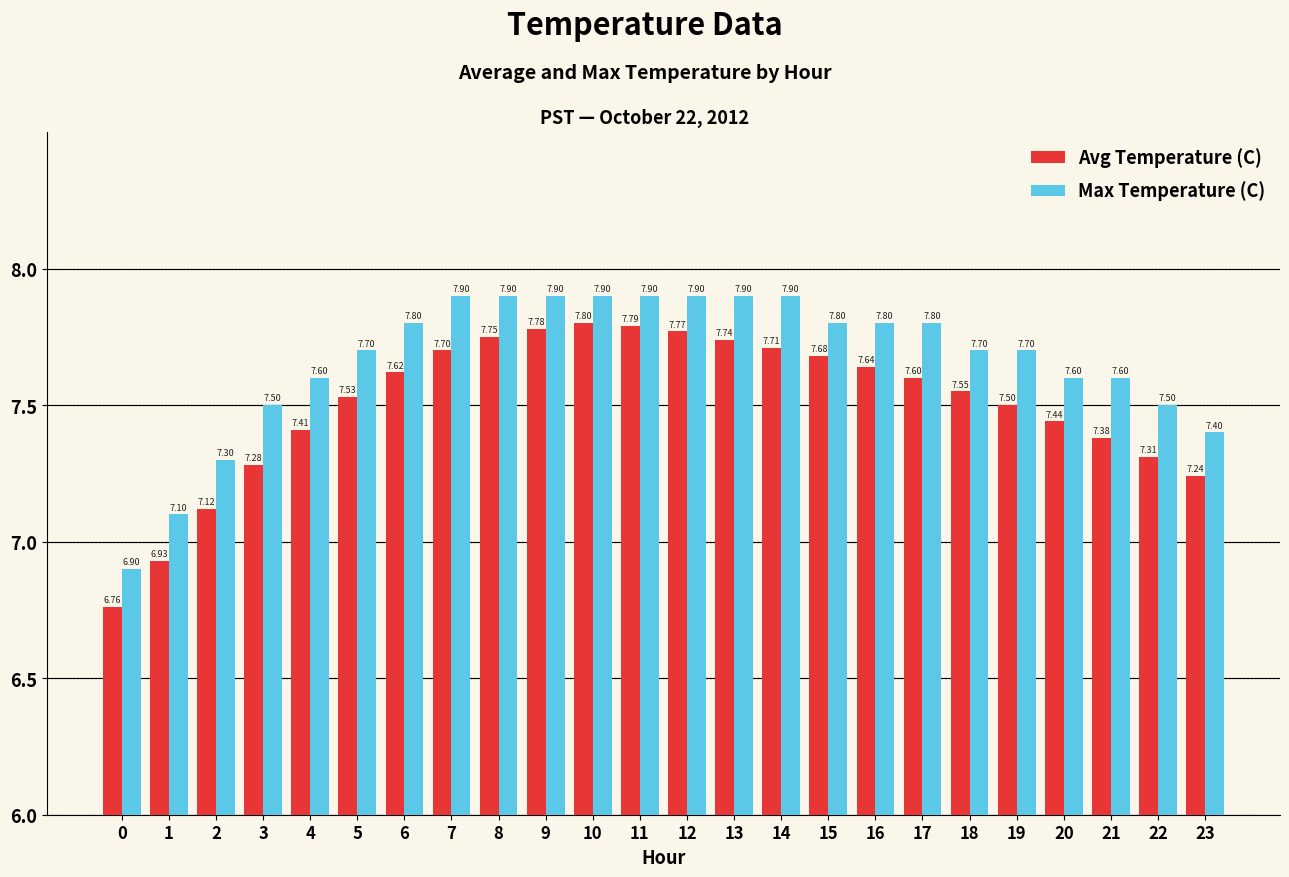

What is the value of the Max Temperature (C) bar at the 14th from the left?

7.9